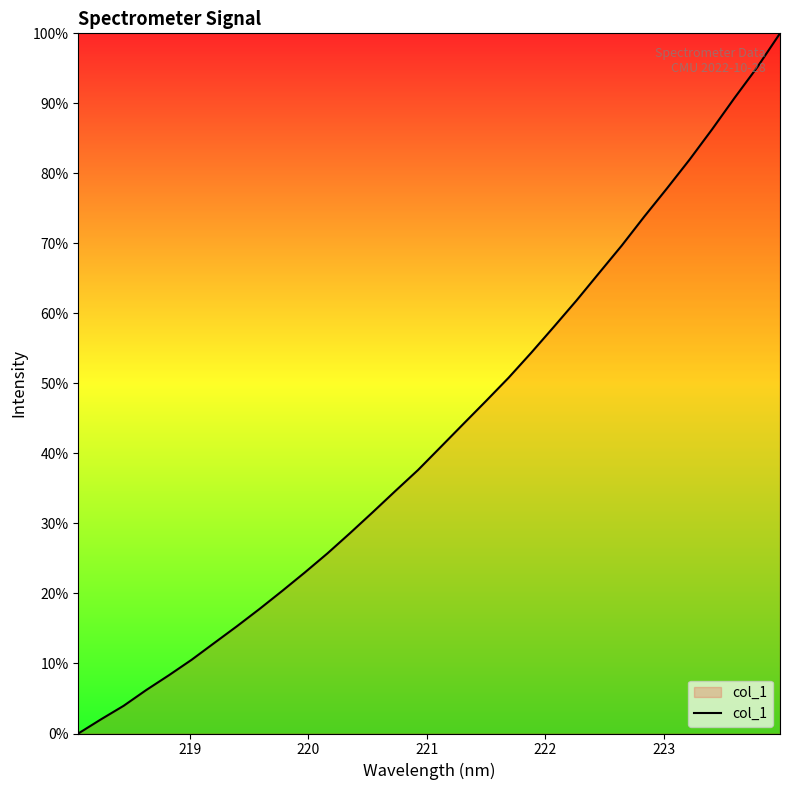

What is the greatest value displayed?

100.0